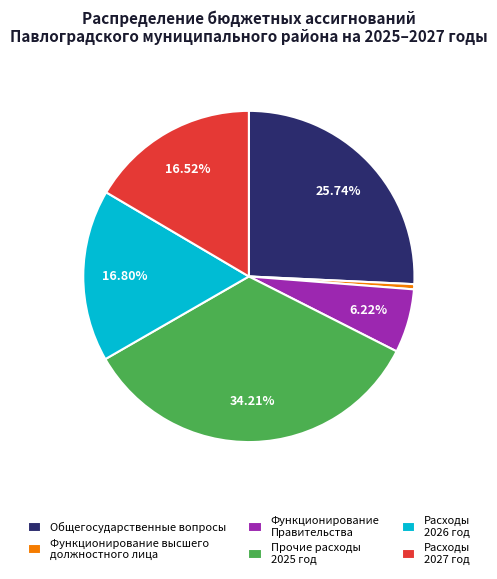

Does any single category account for the majority?

No